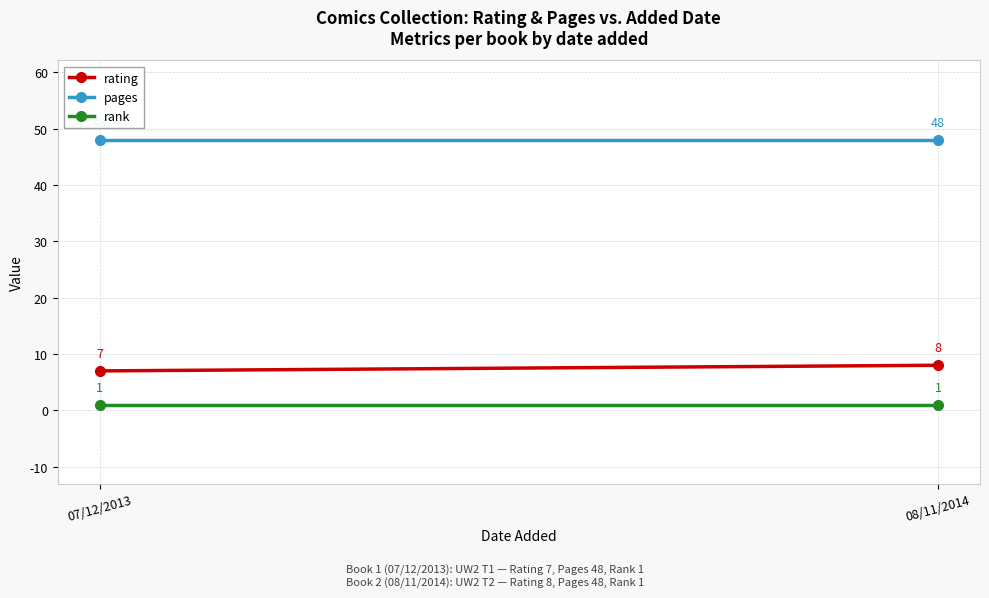

Between 07/12/2013 and 08/11/2014, which series saw the biggest shift?

rating